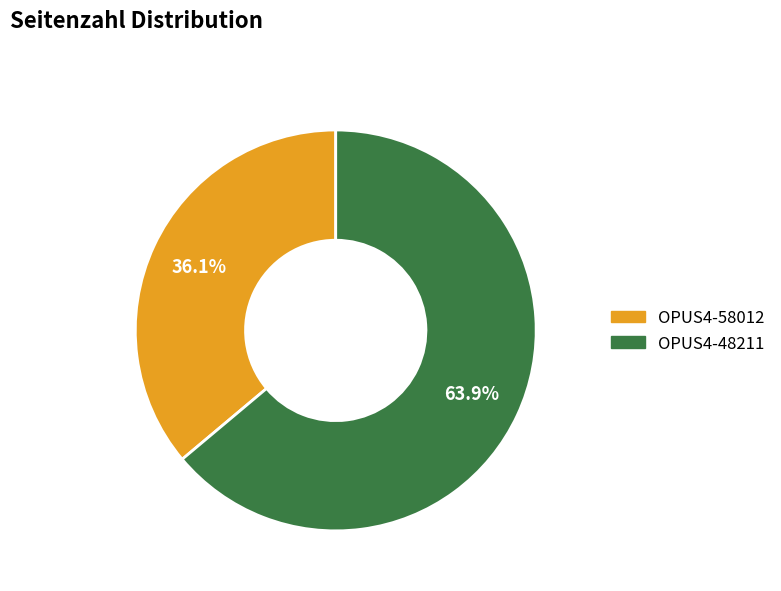

How much of the chart is everything except OPUS4-58012?

63.9%